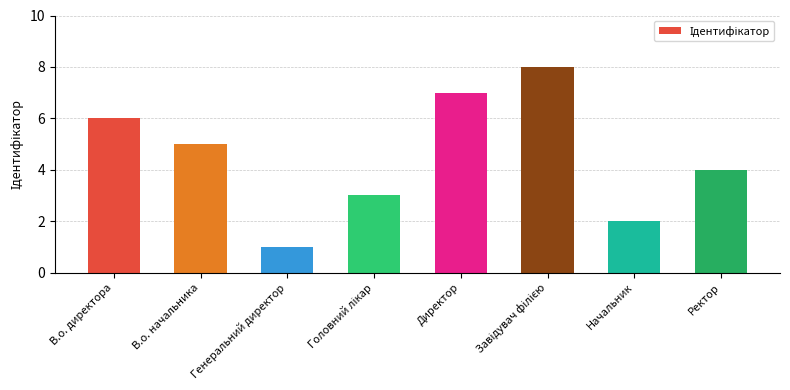

What is the difference between the second highest and minimum values?

6